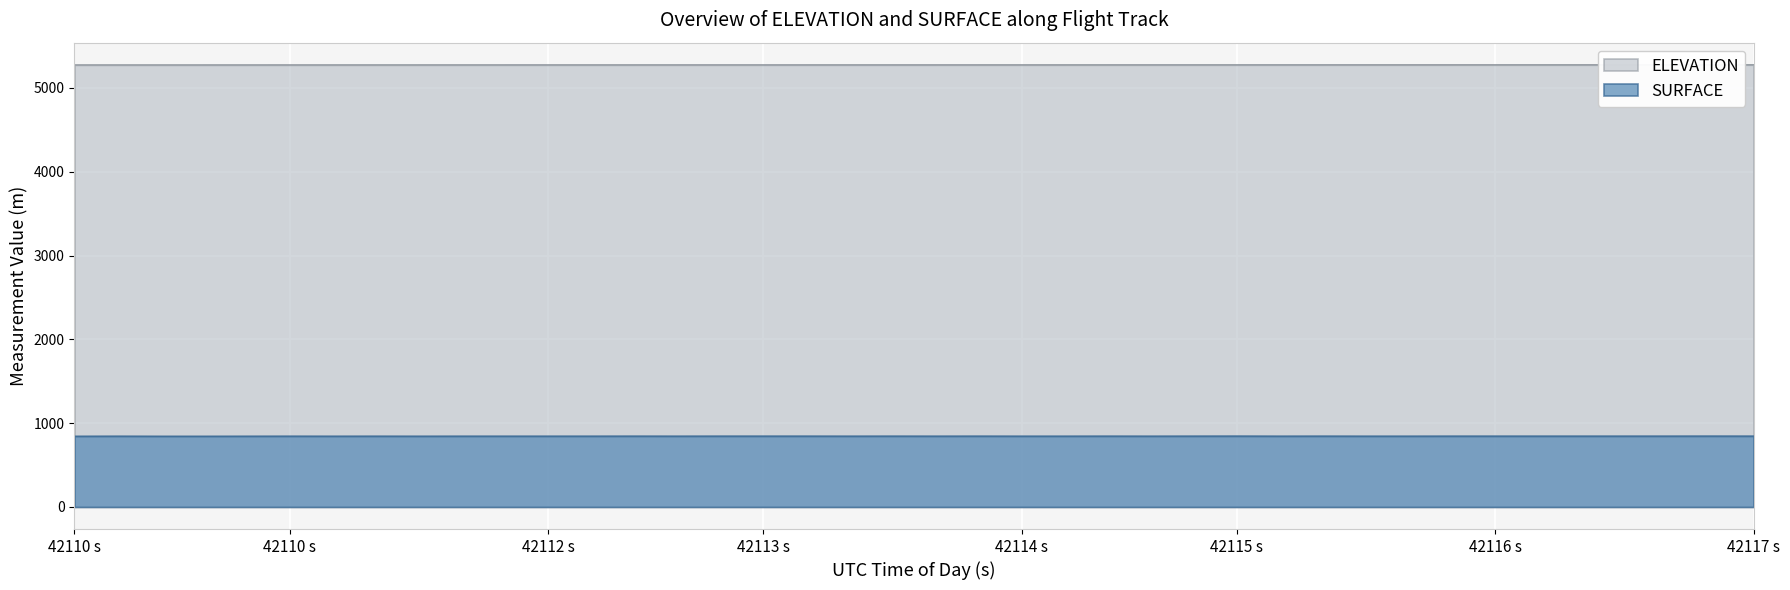

How many lines are shown in the chart?

2